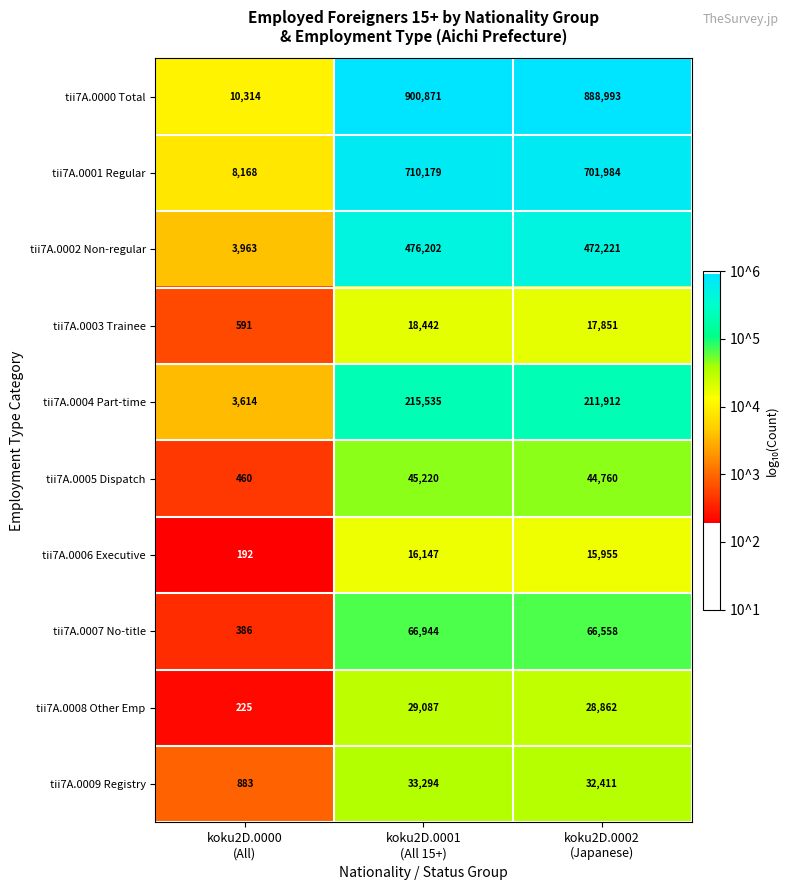

Reading left to right, what are all the values shown in this chart?

tii7A.0000 Total: 10314	900871	888993
tii7A.0001 Regular: 8168	710179	701984
tii7A.0002 Non-regular: 3963	476202	472221
tii7A.0003 Trainee: 591	18442	17851
tii7A.0004 Part-time: 3614	215535	211912
tii7A.0005 Dispatch: 460	45220	44760
tii7A.0006 Executive: 192	16147	15955
tii7A.0007 No-title: 386	66944	66558
tii7A.0008 Other Emp: 225	29087	28862
tii7A.0009 Registry: 883	33294	32411